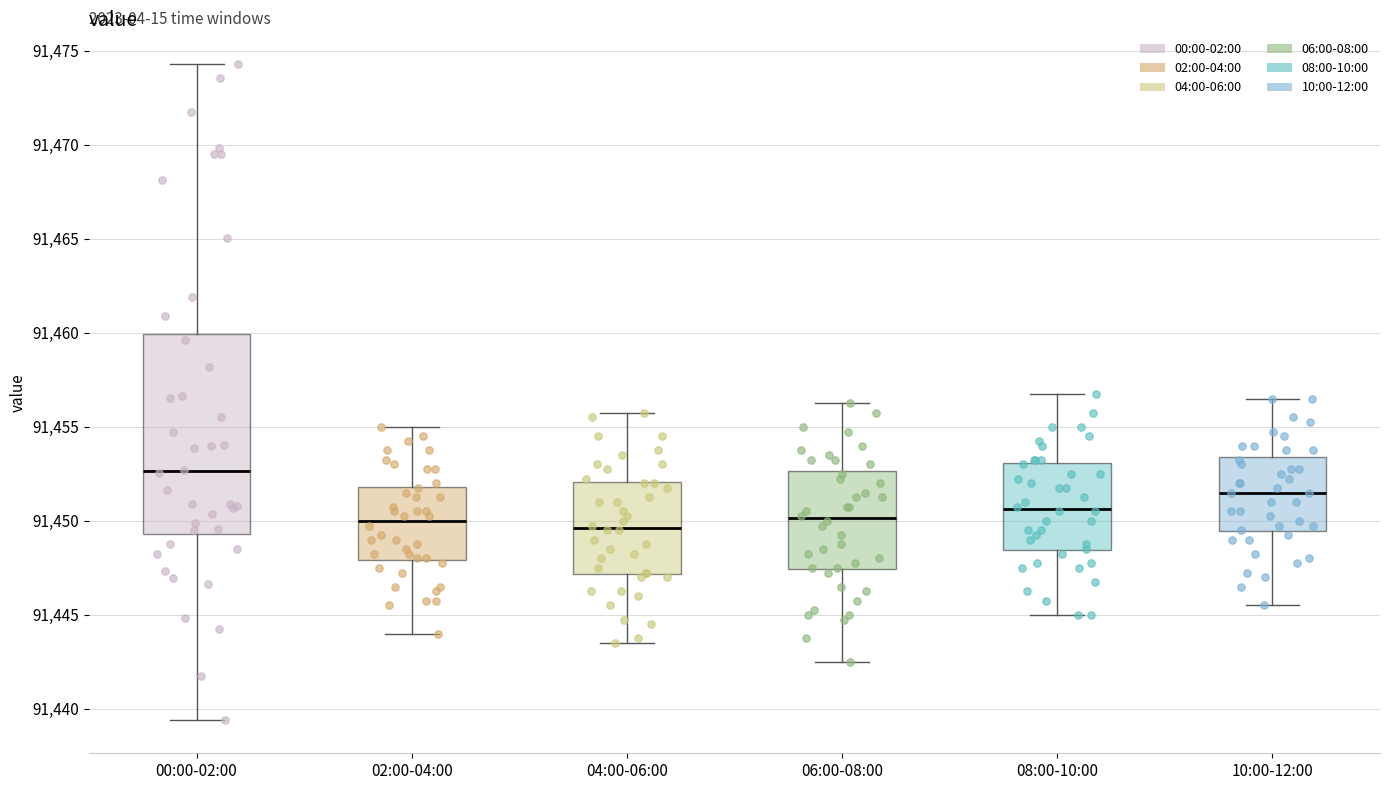

Reading left to right, transcribe this box plot: for each box, give where its median line is, the range the box spans, and where its two whiskers end, as read against the y-axis. The values are not printed on the chart, so give them approximately, as read against the axis.

00:00-02:00: median 91452.5, box 91449.5 to 91460.0, whiskers 91439.5 to 91474.5
02:00-04:00: median 91450.0, box 91448.0 to 91452.0, whiskers 91444.0 to 91455.0
04:00-06:00: median 91449.5, box 91447.0 to 91452.0, whiskers 91443.5 to 91456.0
06:00-08:00: median 91450.0, box 91447.5 to 91452.5, whiskers 91442.5 to 91456.5
08:00-10:00: median 91450.5, box 91448.5 to 91453.0, whiskers 91445.0 to 91457.0
10:00-12:00: median 91451.5, box 91449.5 to 91453.5, whiskers 91445.5 to 91456.5